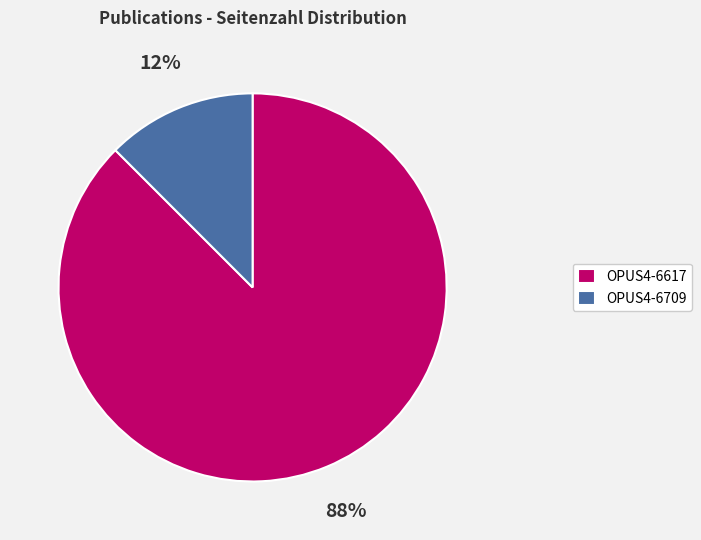

The OPUS4-6617 slice represents 96% of the pie. True or false?

False